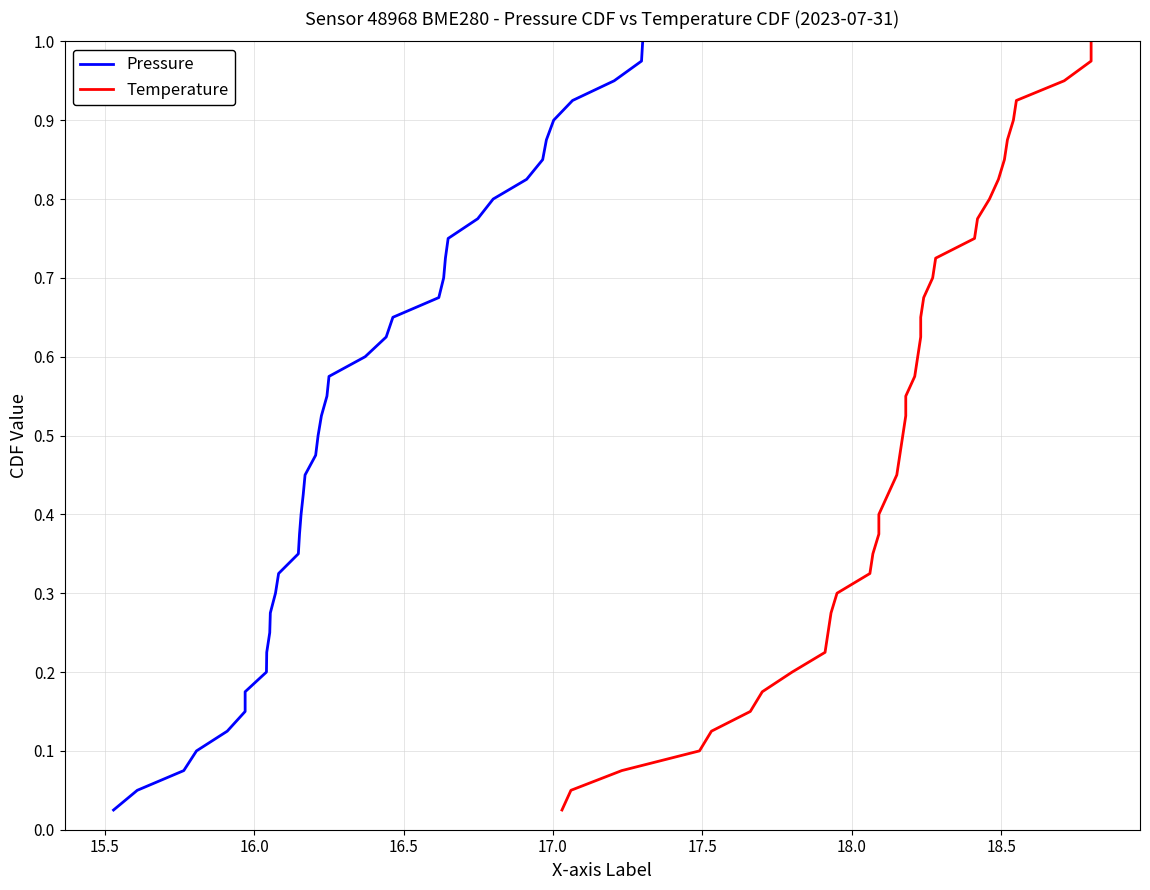

Does the chart display data point markers on the line(s)?

No